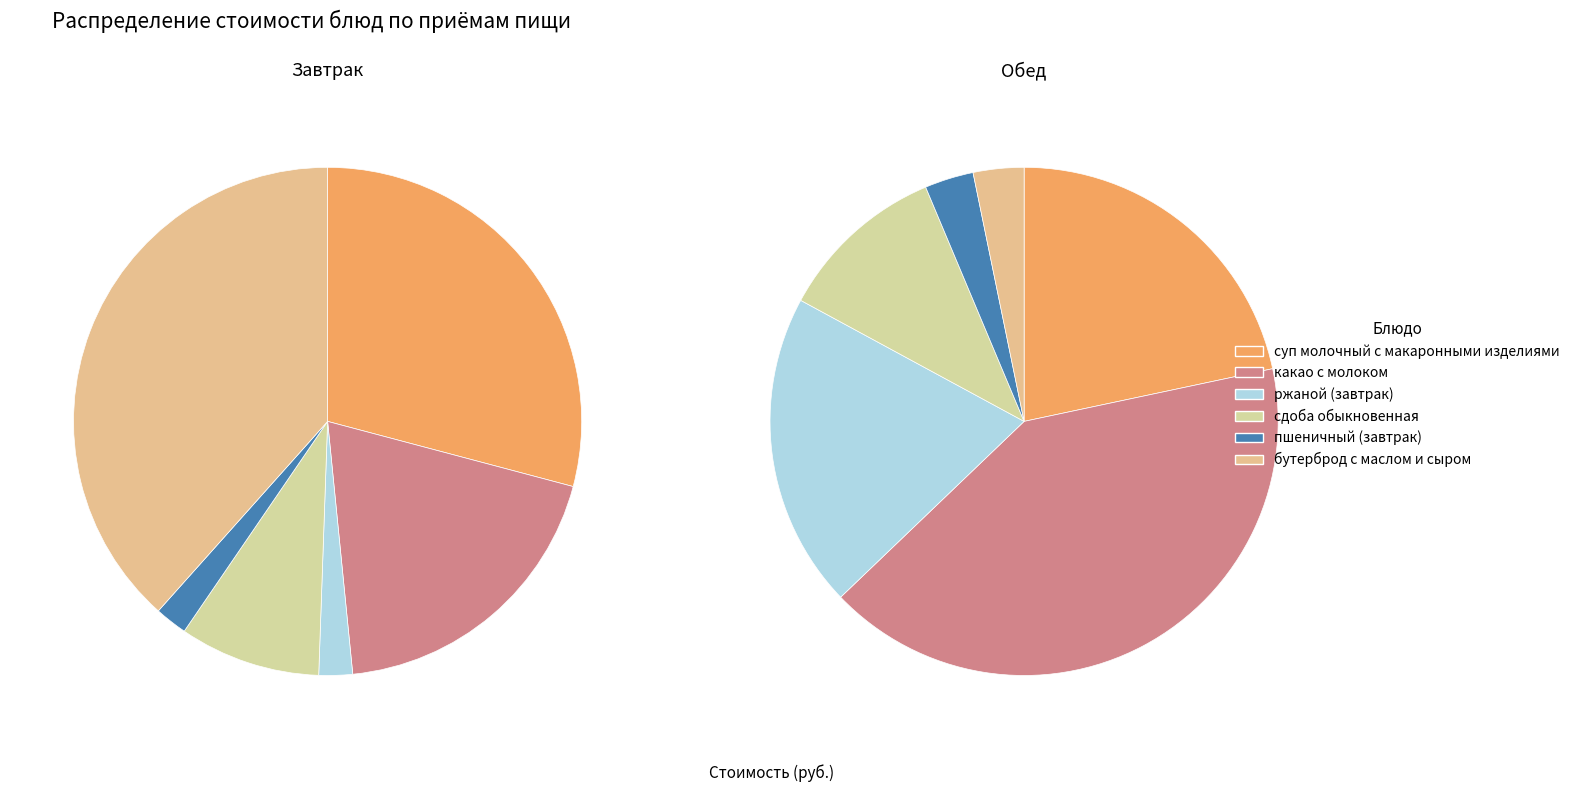

How many segments does this pie chart have?

6